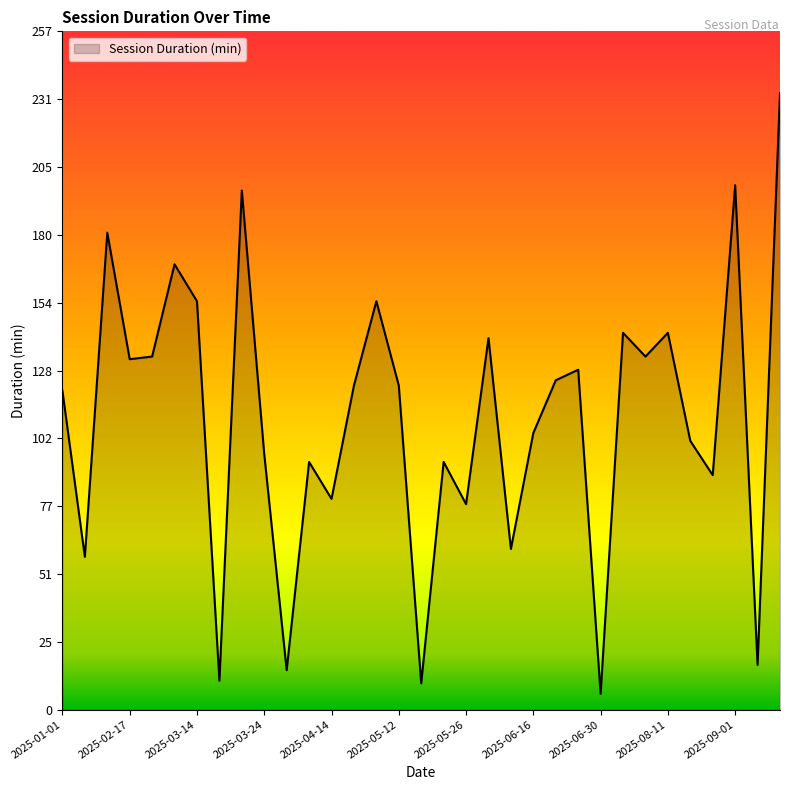

What is the minimum value shown in the chart?

6